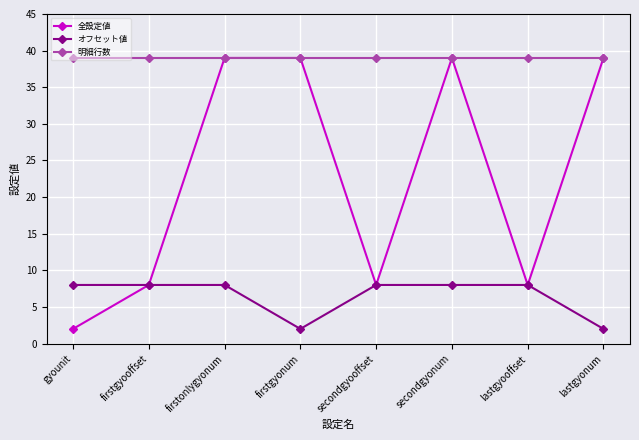

What is the highest value of the 全設定値 series?

39